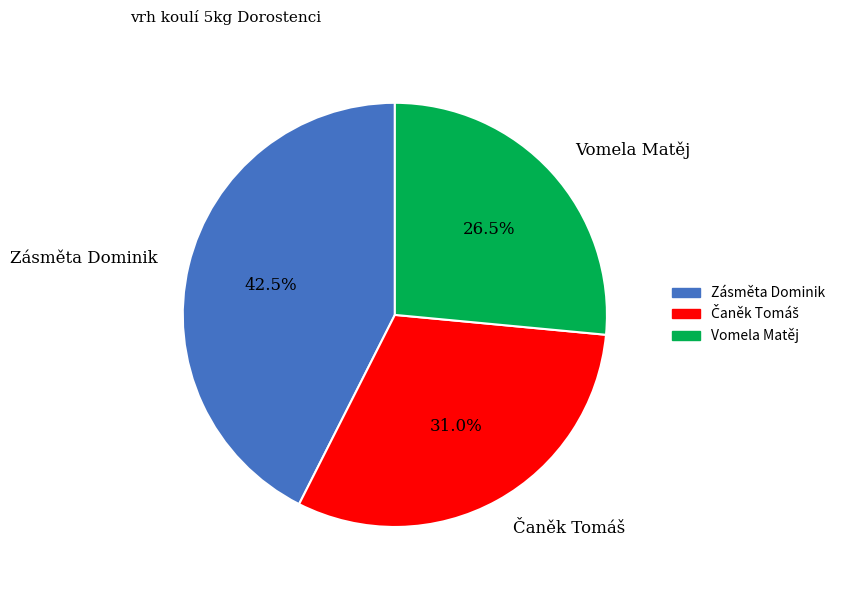

Combined, do Zásměta Dominik and Vomela Matěj account for over 50%?

Yes